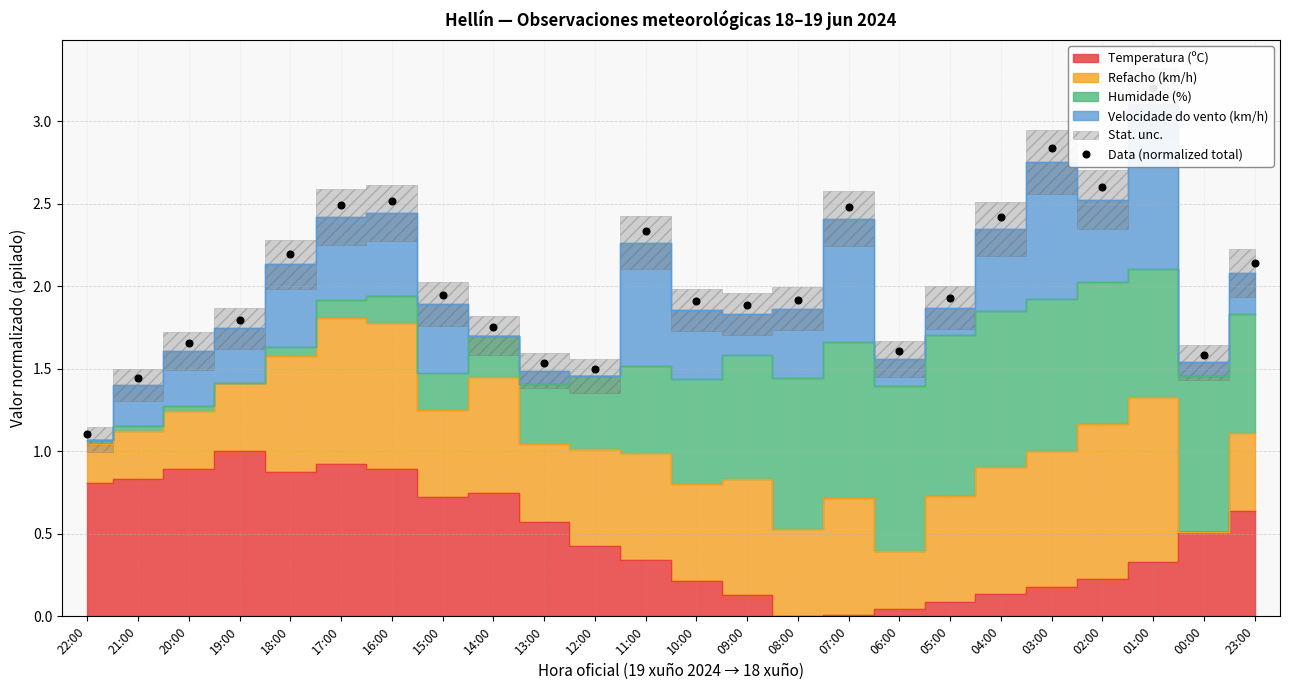

Rank the categories by value from highest to lowest.

01:00, 03:00, 02:00, 16:00, 17:00, 07:00, 04:00, 11:00, 18:00, 23:00, 15:00, 05:00, 08:00, 10:00, 09:00, 19:00, 14:00, 20:00, 06:00, 00:00, 13:00, 12:00, 21:00, 22:00